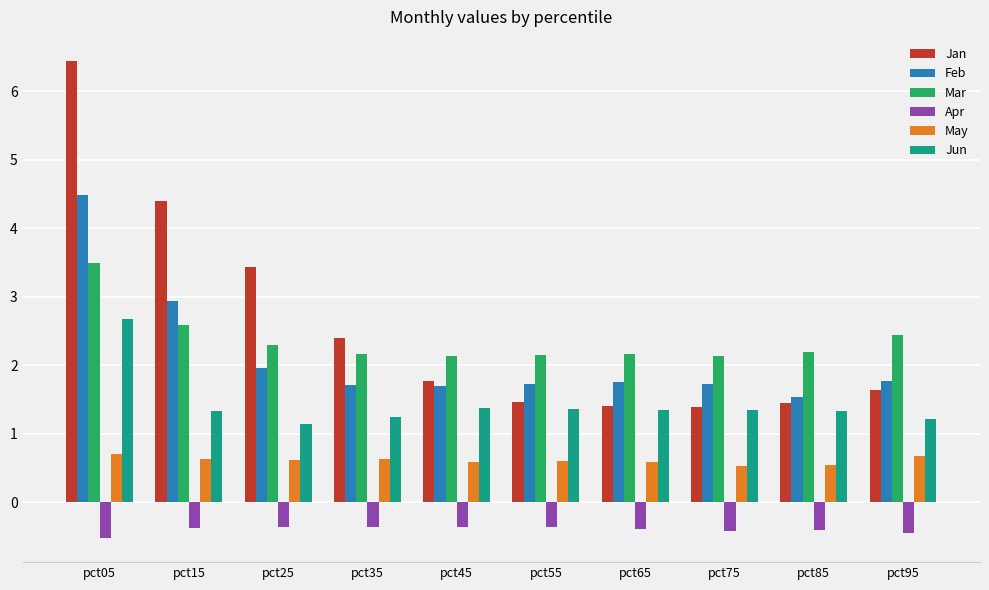

What is the difference between the Jan values at pct45 and pct85?

0.3